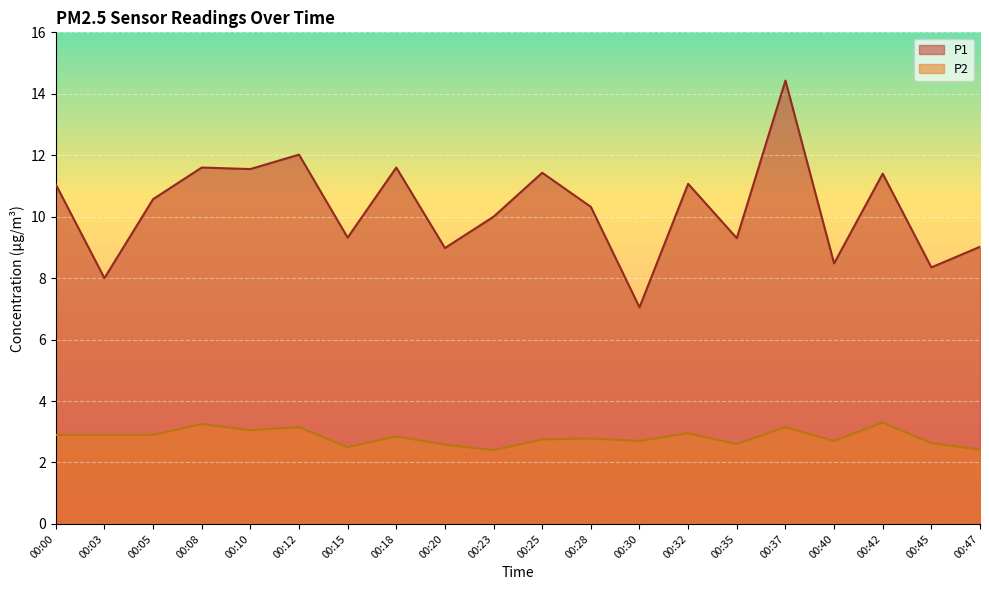

Which category has the lowest value in the P1 series?

00:30